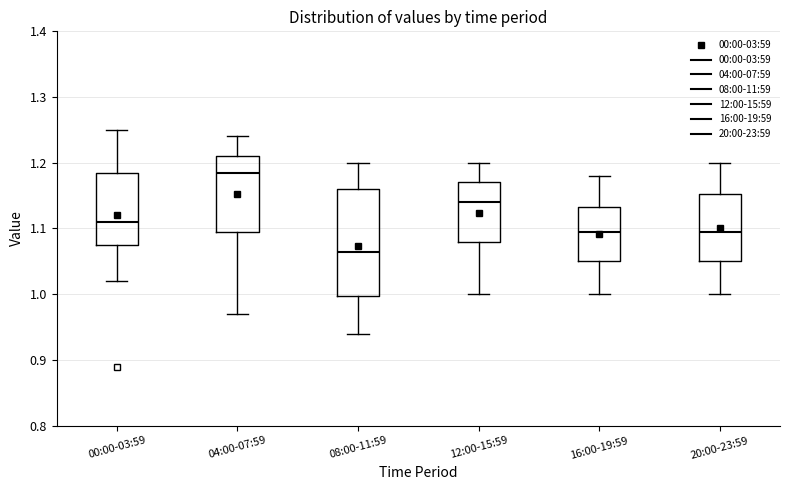

Reading left to right, transcribe this box plot: for each box, give where its median line is, the range the box spans, and where its two whiskers end, as read against the y-axis. The values are not printed on the chart, so give them approximately, as read against the axis.

00:00-03:59: median 1.11, box 1.08 to 1.19, whiskers 1.02 to 1.25
04:00-07:59: median 1.19, box 1.10 to 1.21, whiskers 0.97 to 1.24
08:00-11:59: median 1.07, box 1.00 to 1.16, whiskers 0.94 to 1.20
12:00-15:59: median 1.14, box 1.08 to 1.17, whiskers 1.00 to 1.20
16:00-19:59: median 1.10, box 1.05 to 1.13, whiskers 1.00 to 1.18
20:00-23:59: median 1.10, box 1.05 to 1.15, whiskers 1.00 to 1.20